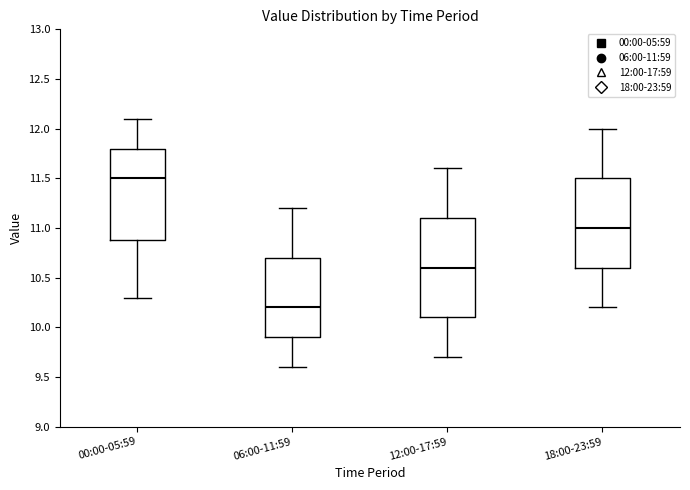

Which box has the lowest median line?

06:00-11:59